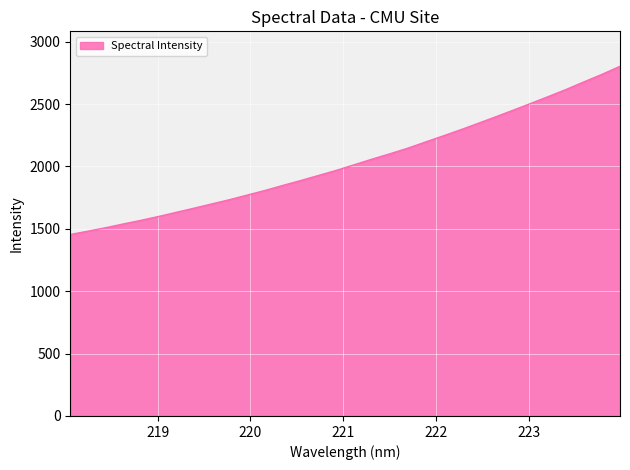

Does the chart display data point markers on the line(s)?

No